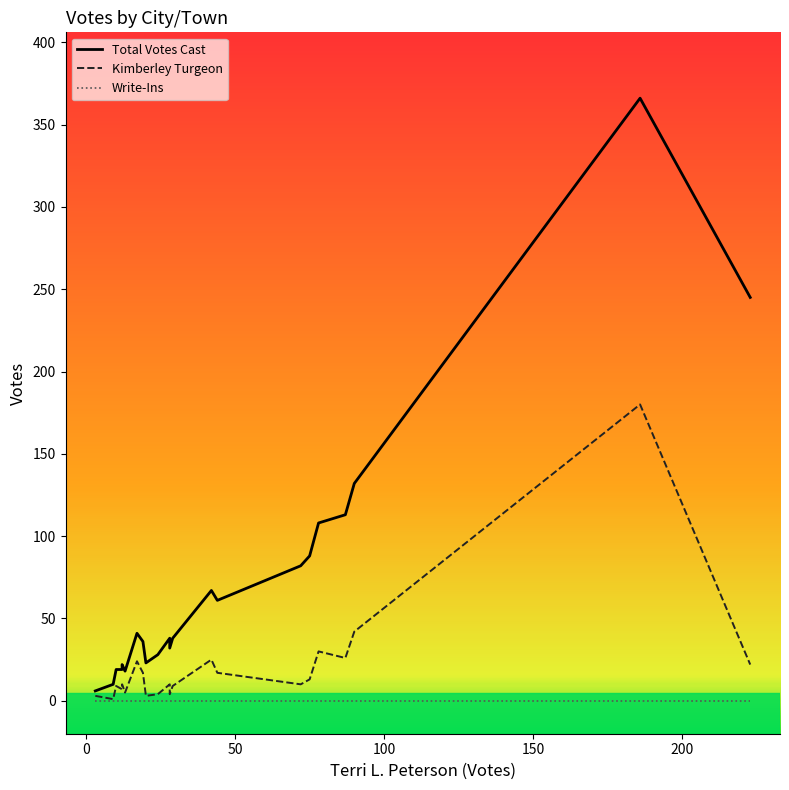

Does the chart display data point markers on the line(s)?

No